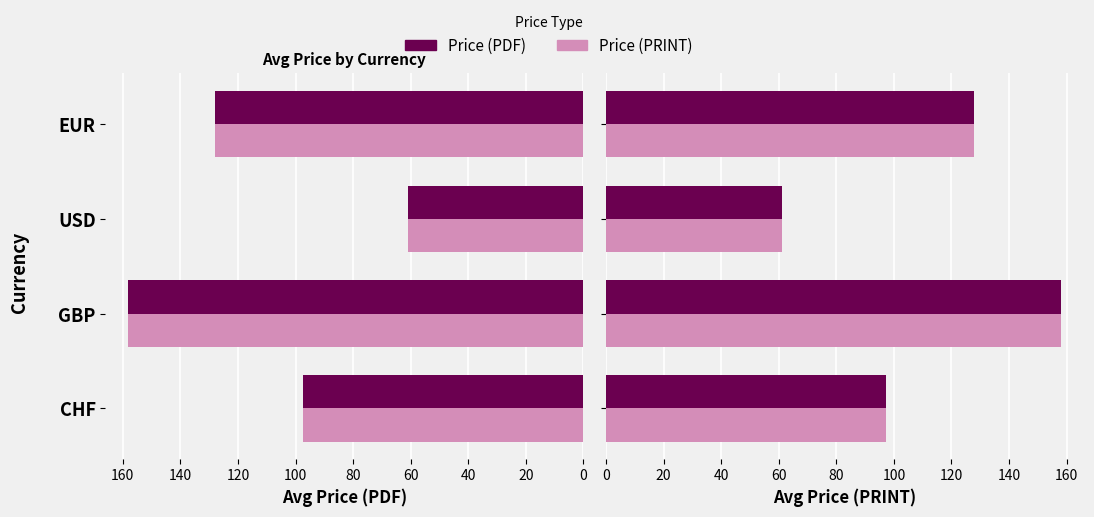

Does the chart contain stacked bars?

No